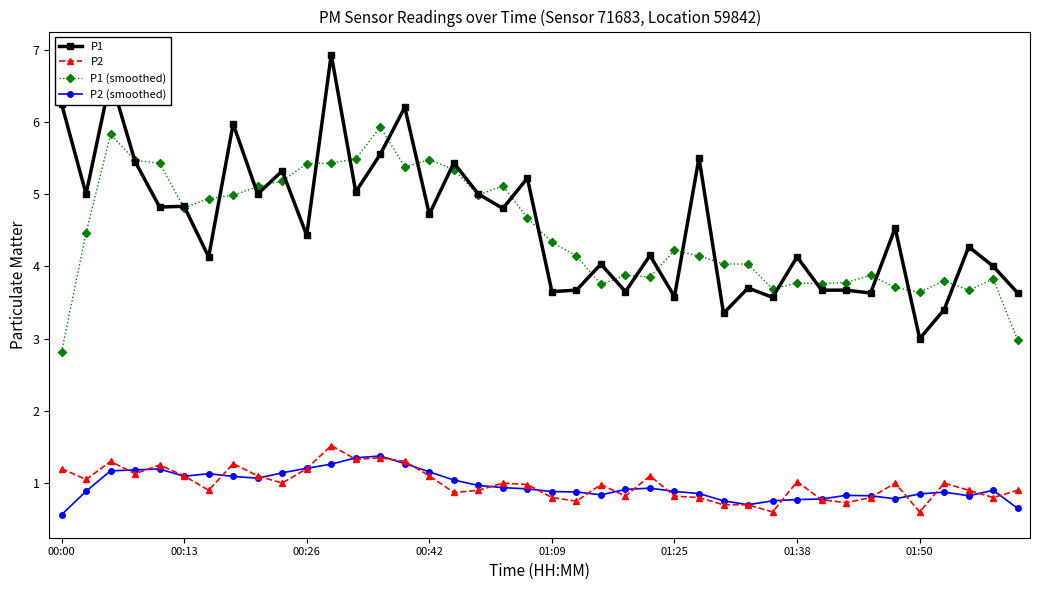

How many categories are shown in the chart?

40